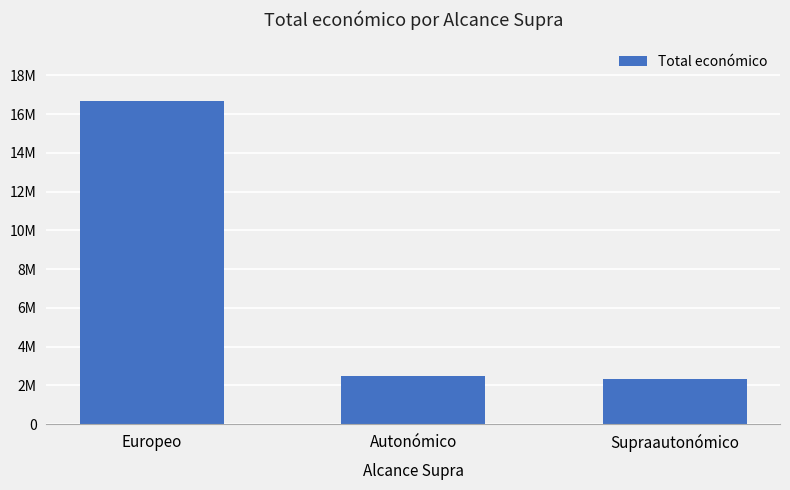

What is the sum of all values?

21550632